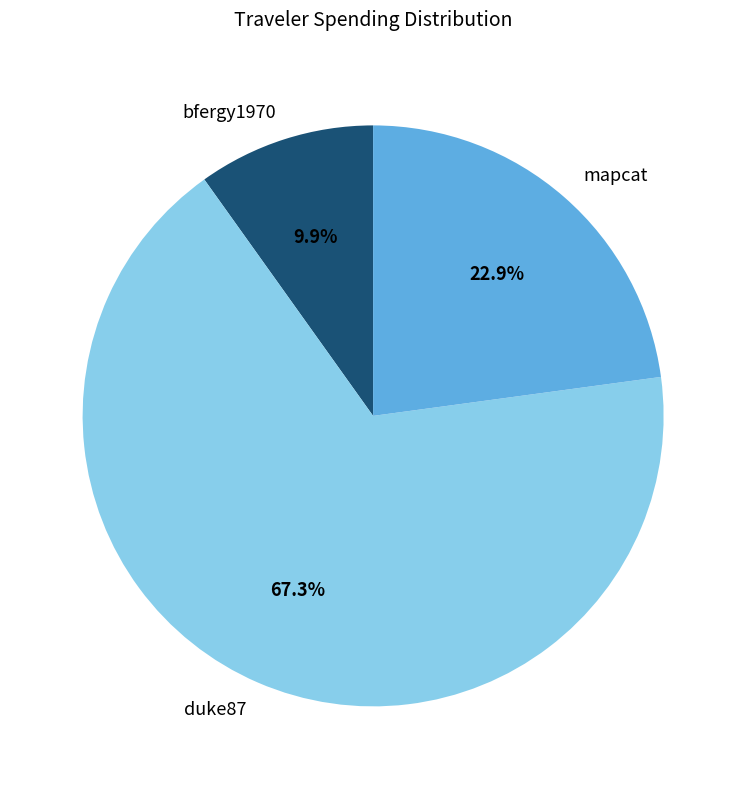

Which has a higher value, mapcat or bfergy1970?

mapcat